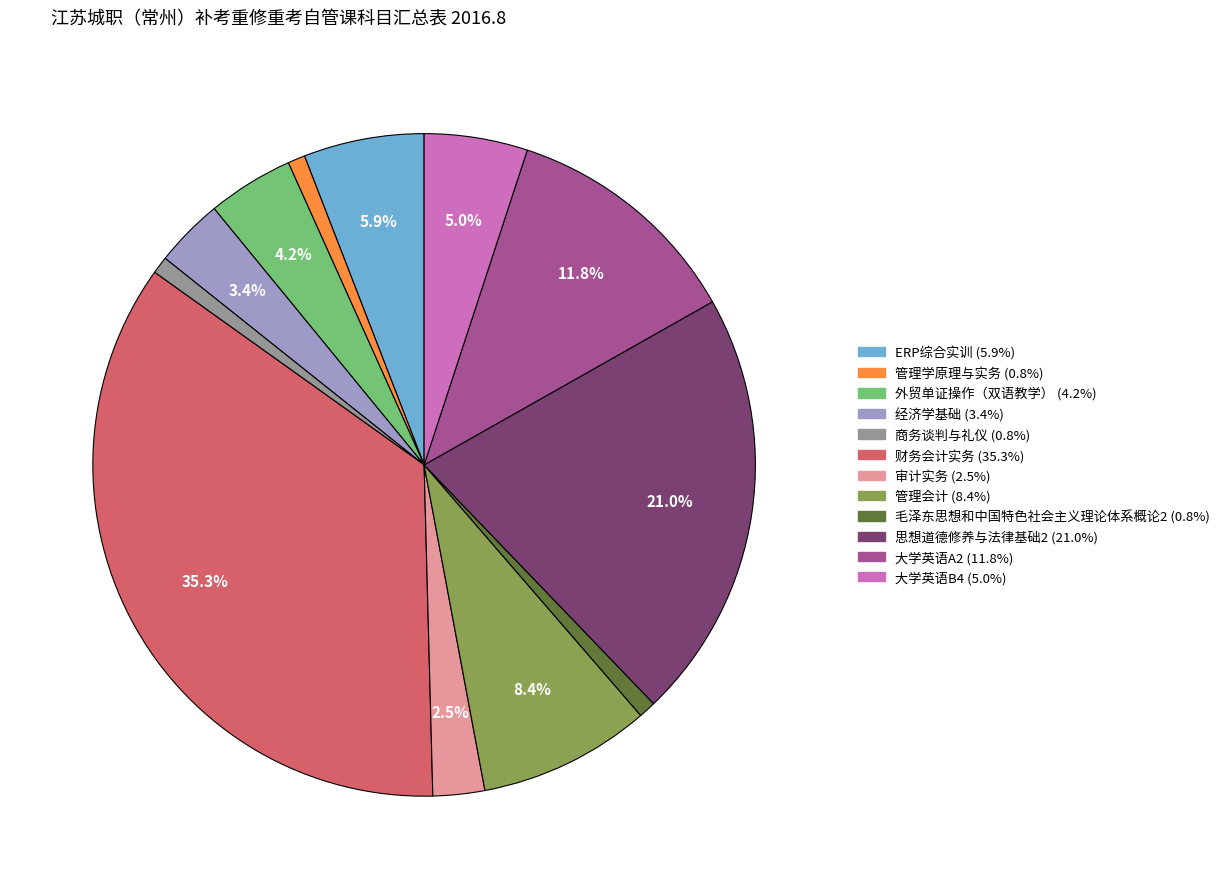

Which category has the biggest portion of the pie?

财务会计实务